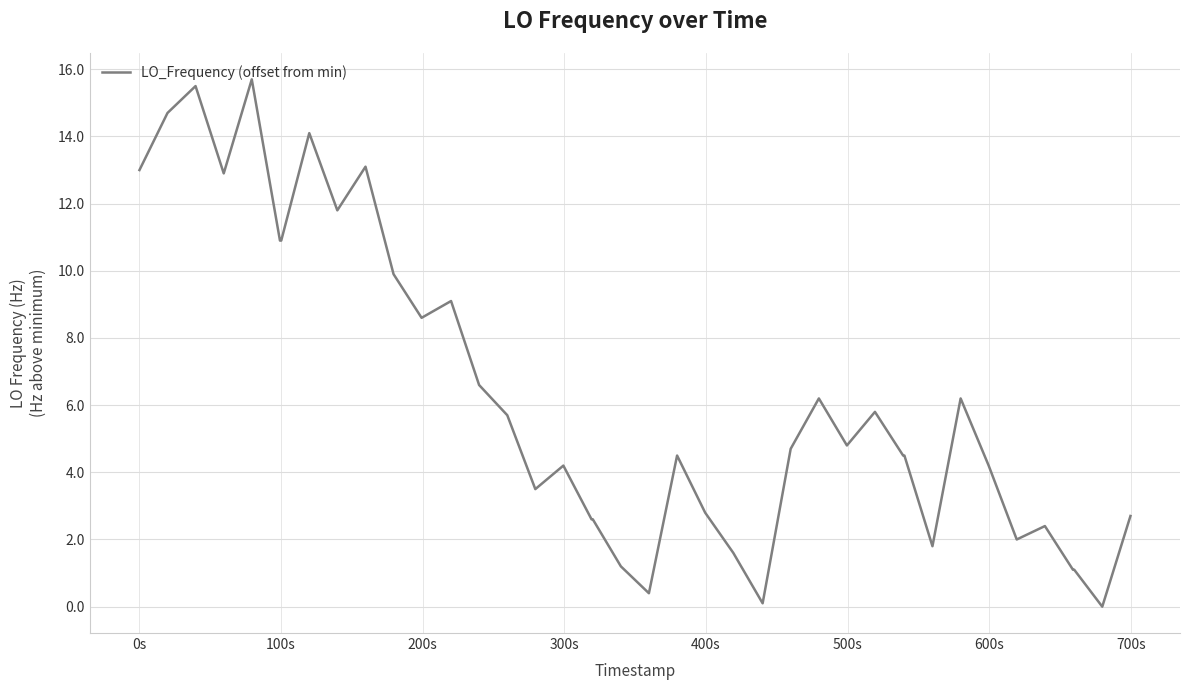

What is the difference between the maximum and minimum values?

15.7